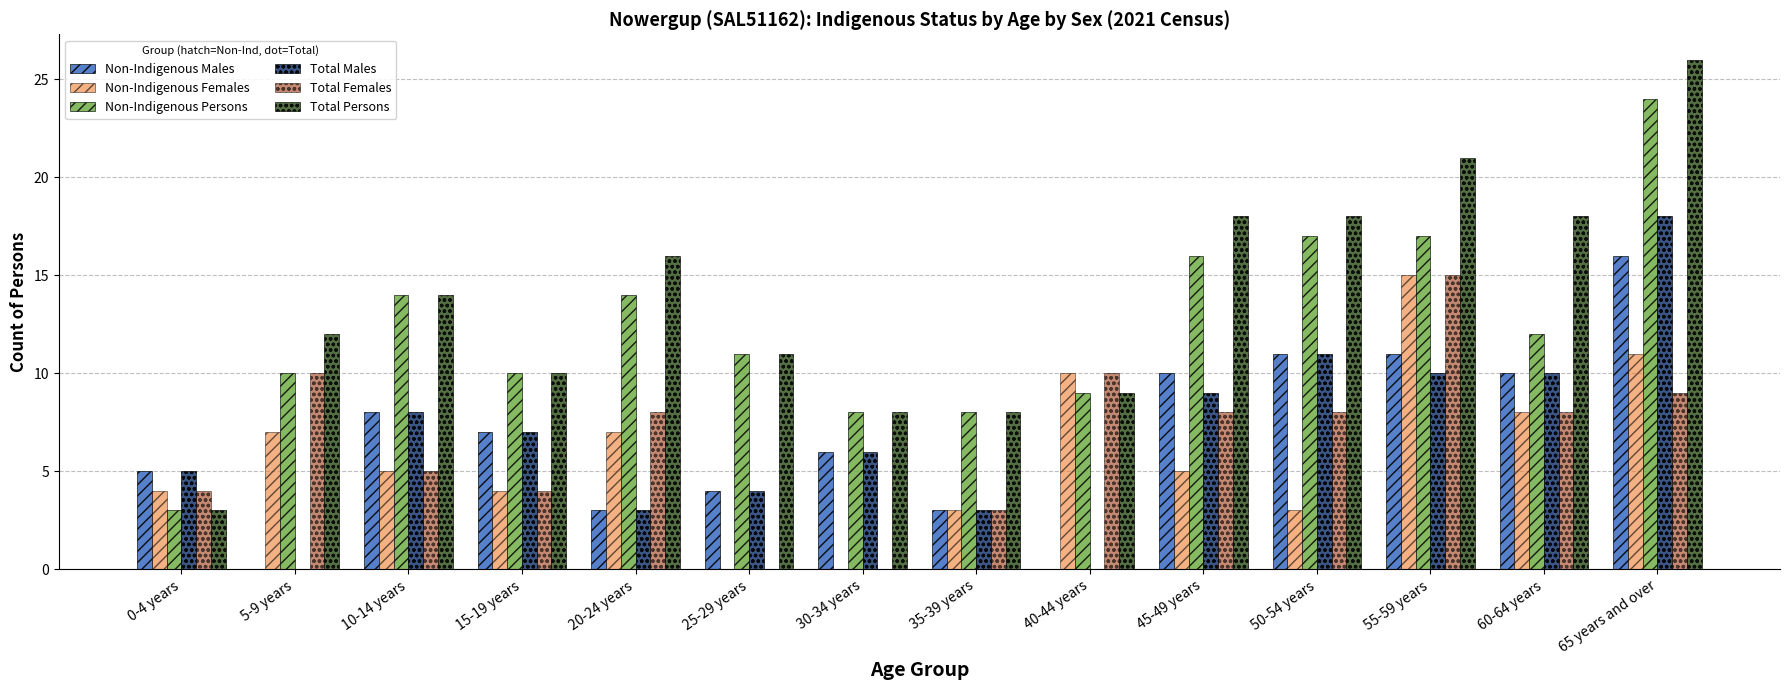

How many groups of bars are there?

14